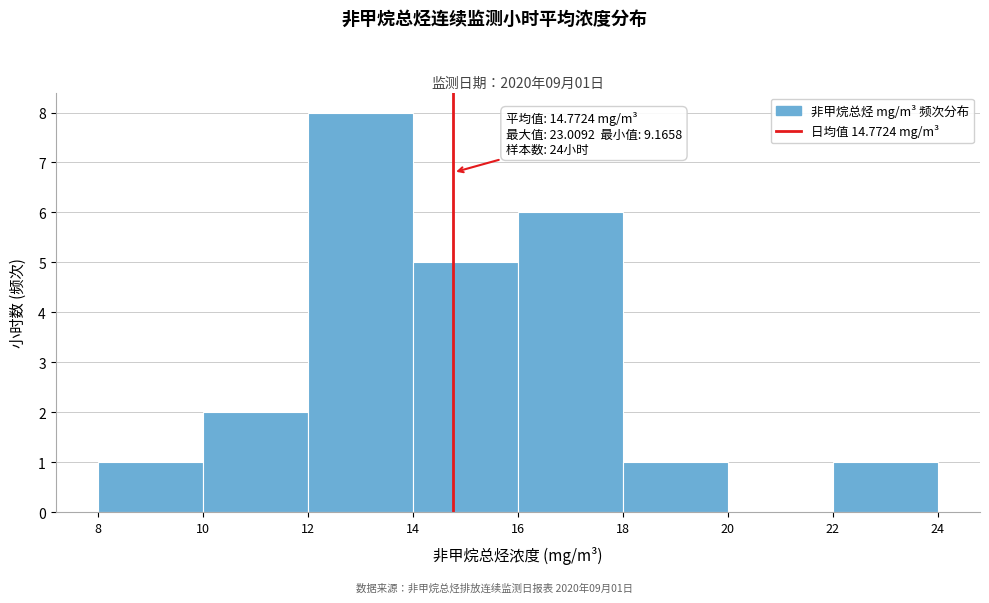

Which range on the x-axis has the tallest bar?

12 to 14